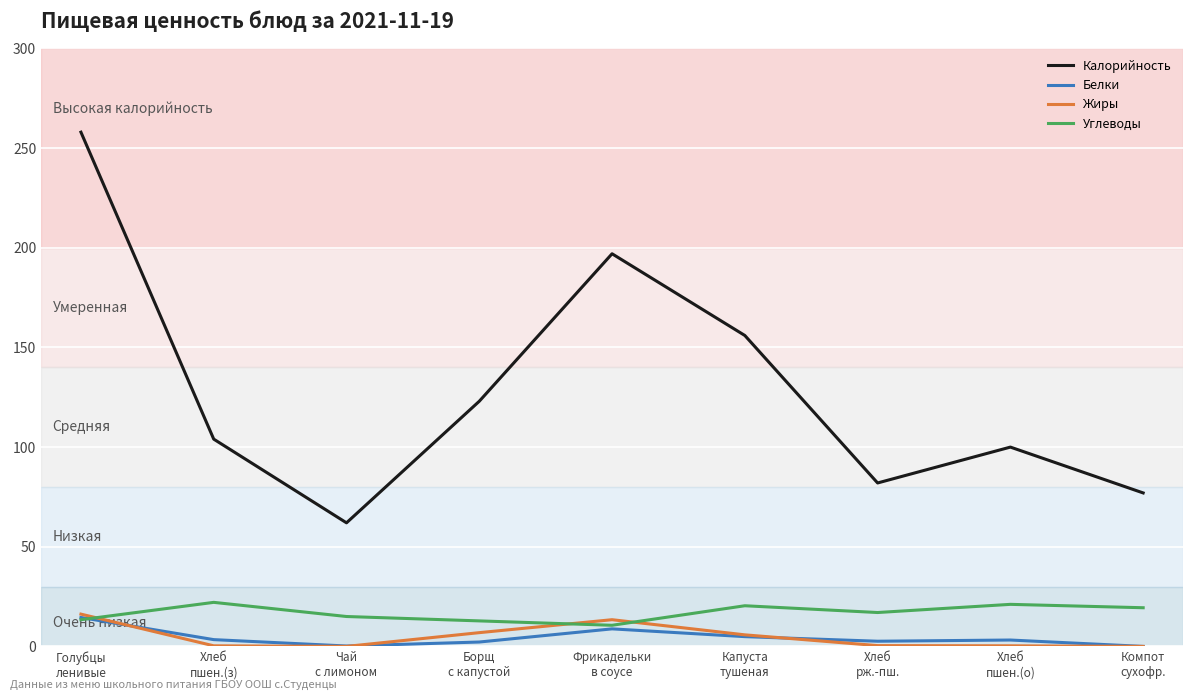

Is this an area chart (filled region under the line)?

No